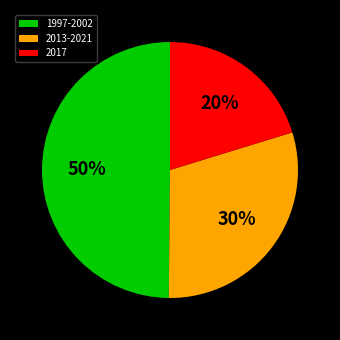

Which has a higher value, 2013-2021 or 1997-2002?

1997-2002